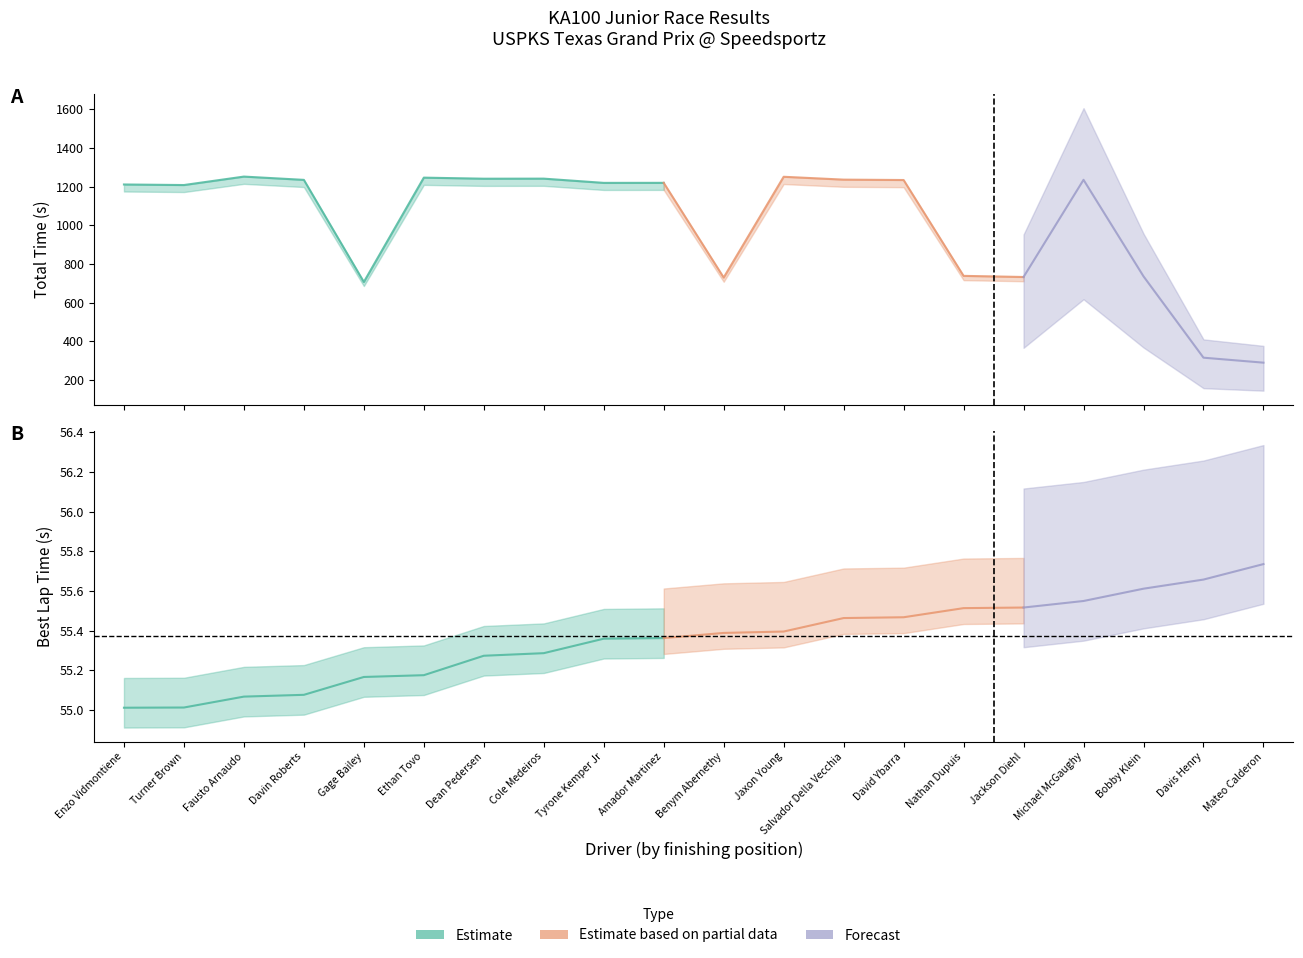

What is the difference between the second highest and second lowest values in the Best Lap time series?

0.6